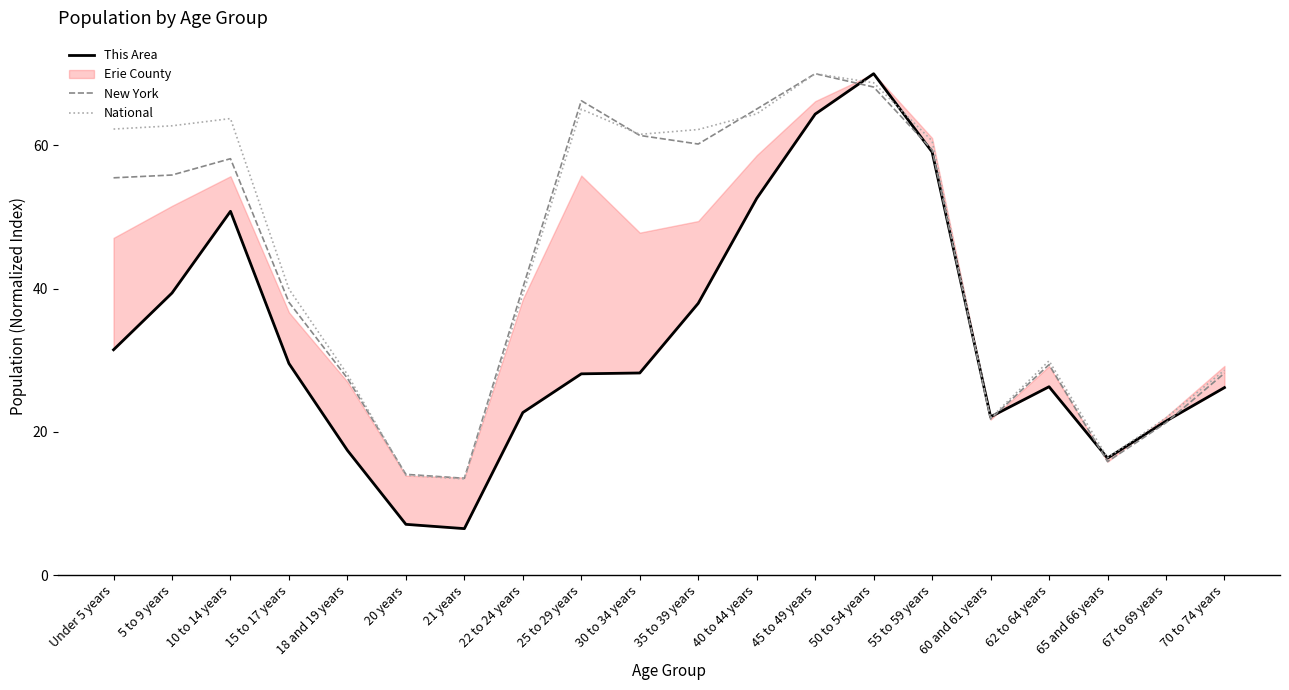

What is the minimum value shown in the chart?

6.5